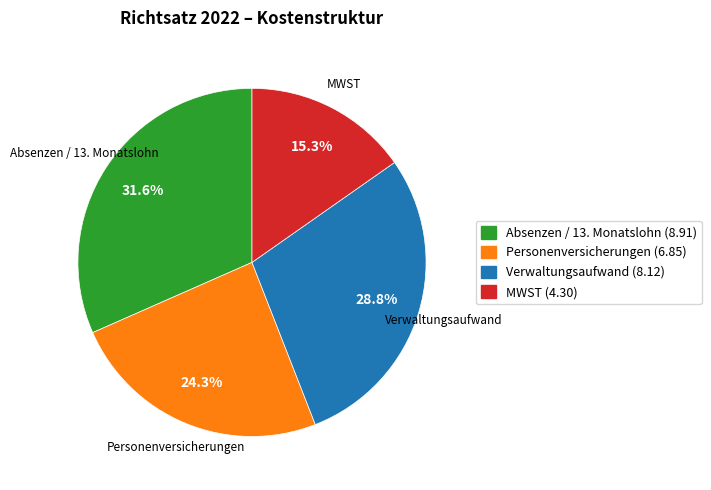

To the nearest percent, what percentage of the pie is Personenversicherungen?

24%